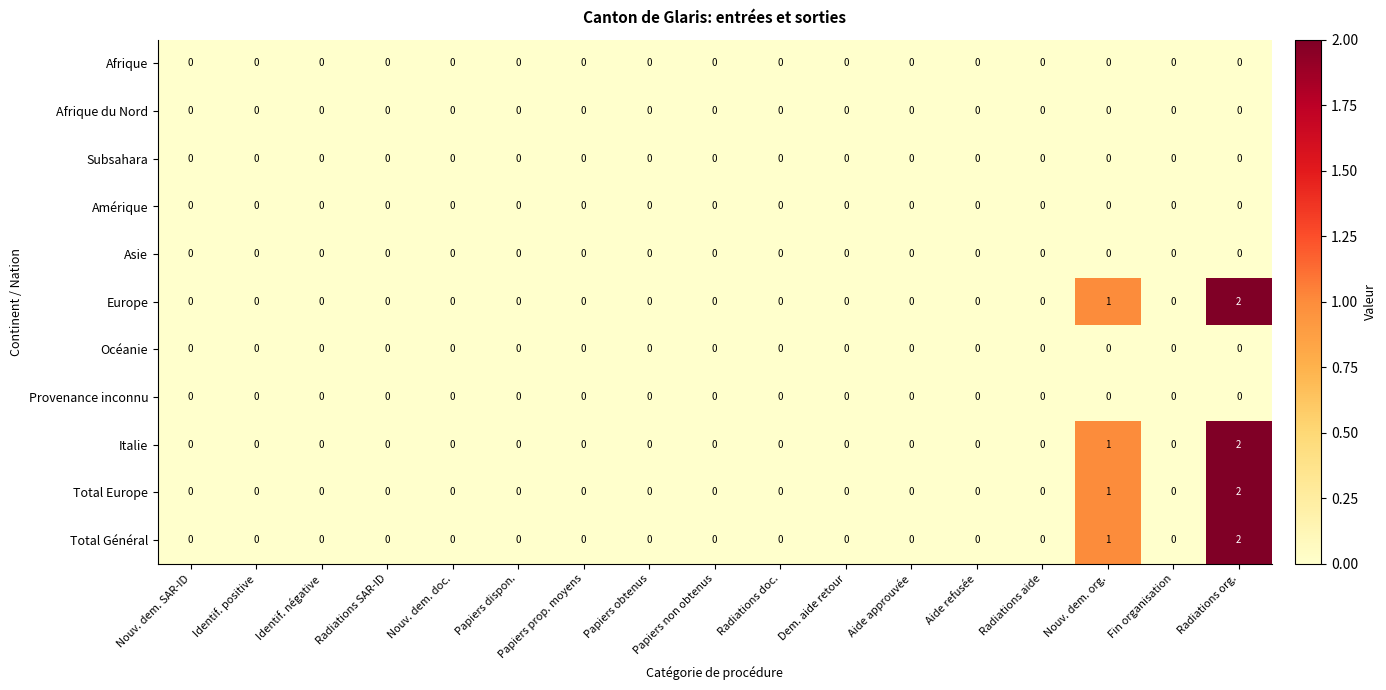

What is the sum of all Europe values?

3